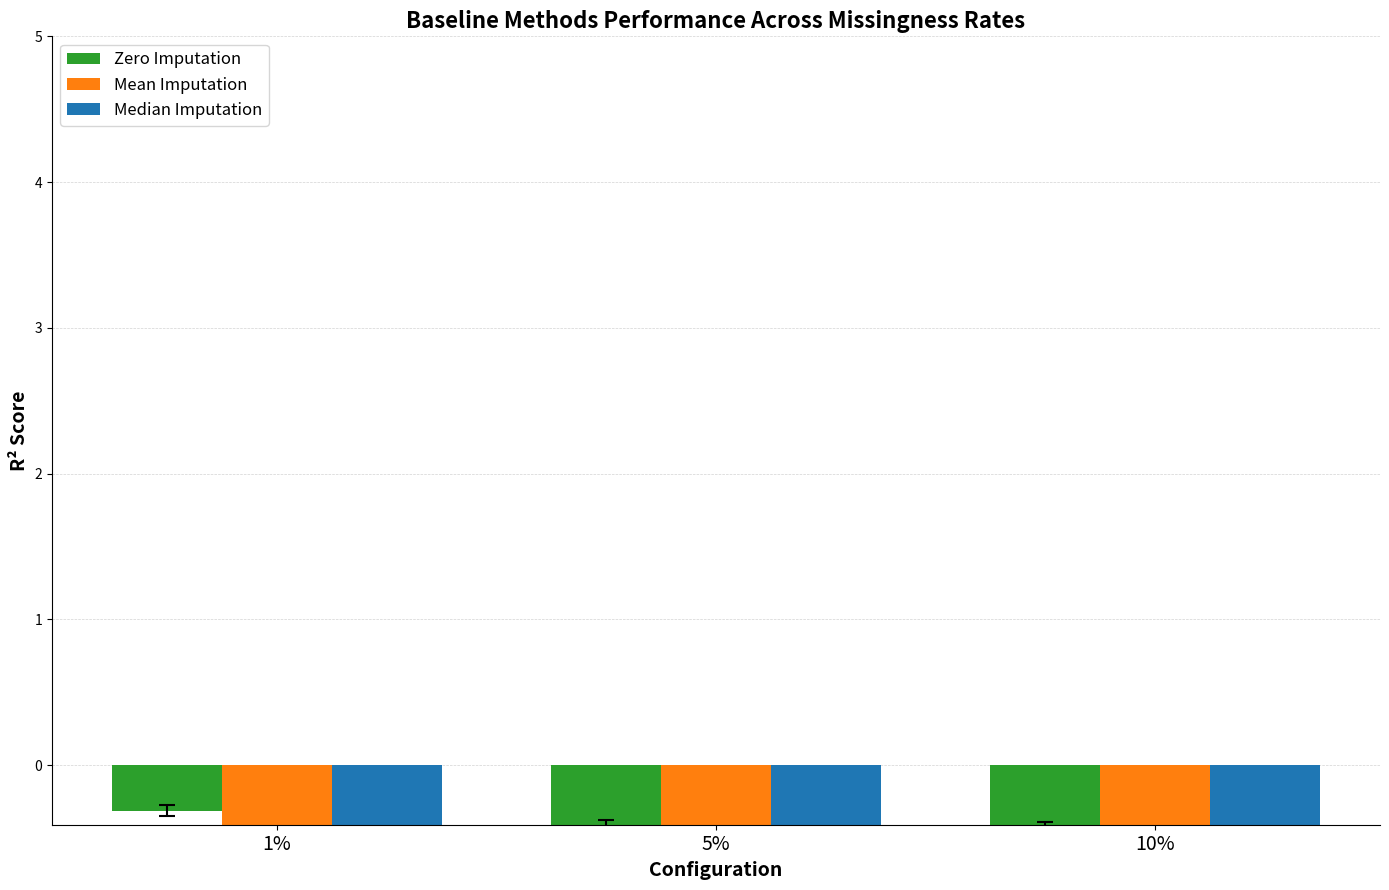

What is the label of the 3rd bar from the right?

1%